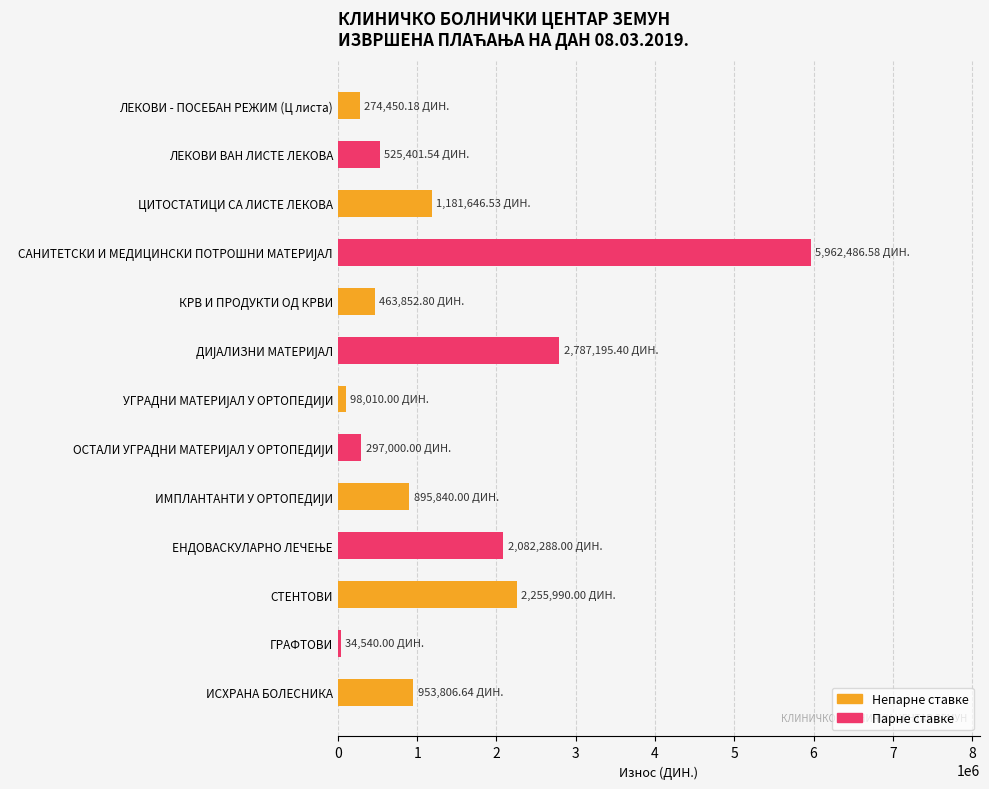

What is the change in value from ЛЕКОВИ ВАН ЛИСТЕ ЛЕКОВА to ЦИТОСТАТИЦИ СА ЛИСТЕ ЛЕКОВА?

+656245.0